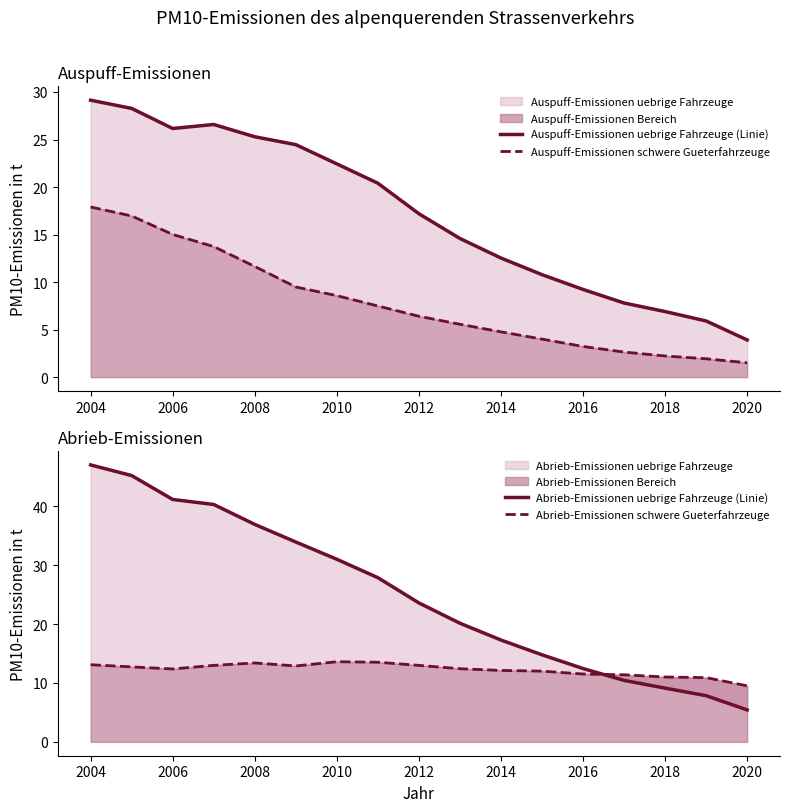

True or false: Auspuff-Emissionen schwere Gueterfahrzeuge has a value of 9.9 at 2012.

False